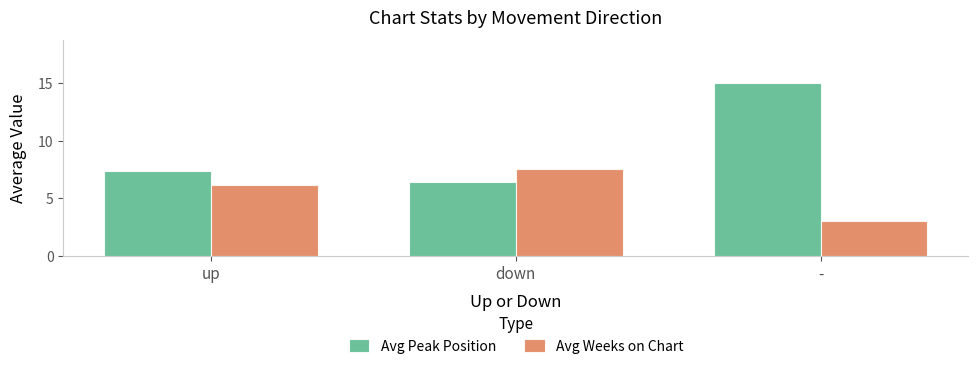

At which category is the sum across all series the highest?

-